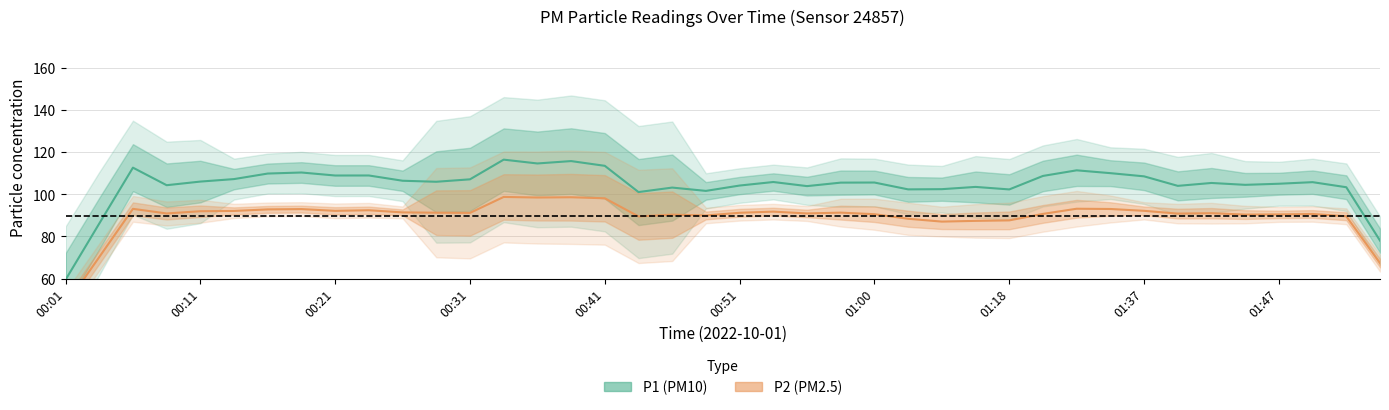

What is the average value of the P2 series?

91.8